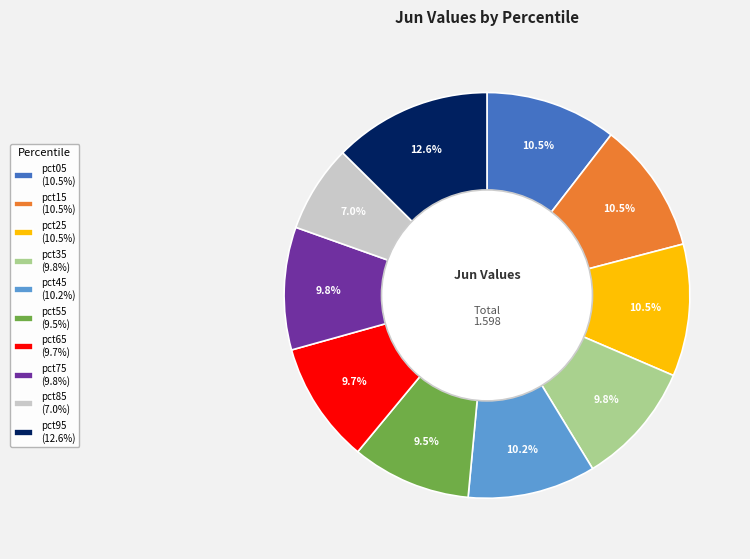

To the nearest percent, what is the difference between the largest and smallest slice percentages?

6%